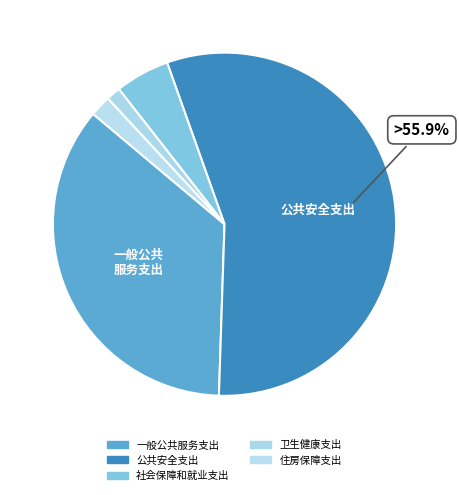

To the nearest percent, what percentage of the pie is 公共安全支出?

56%